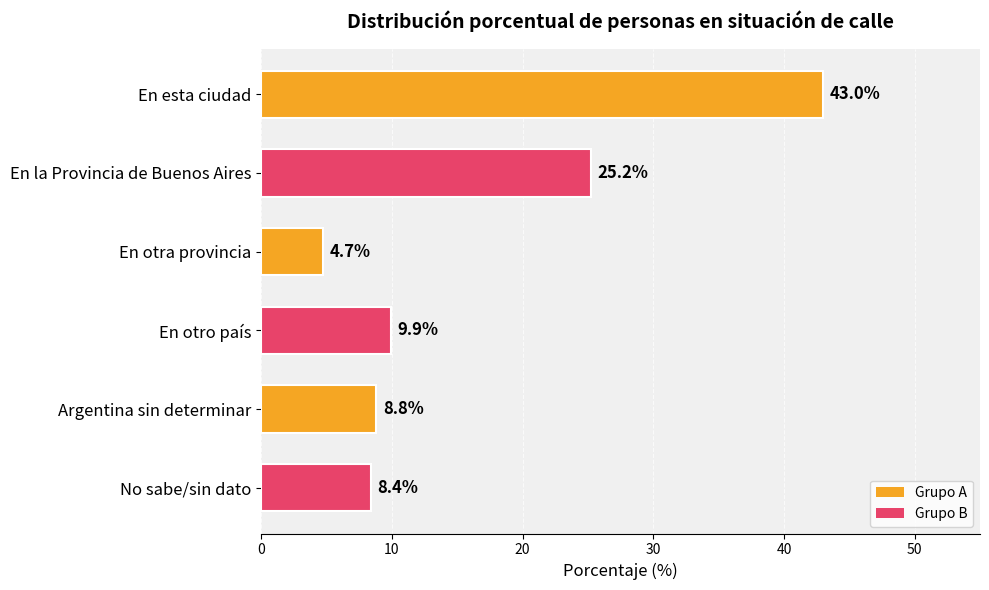

How many series are shown in this chart?

1